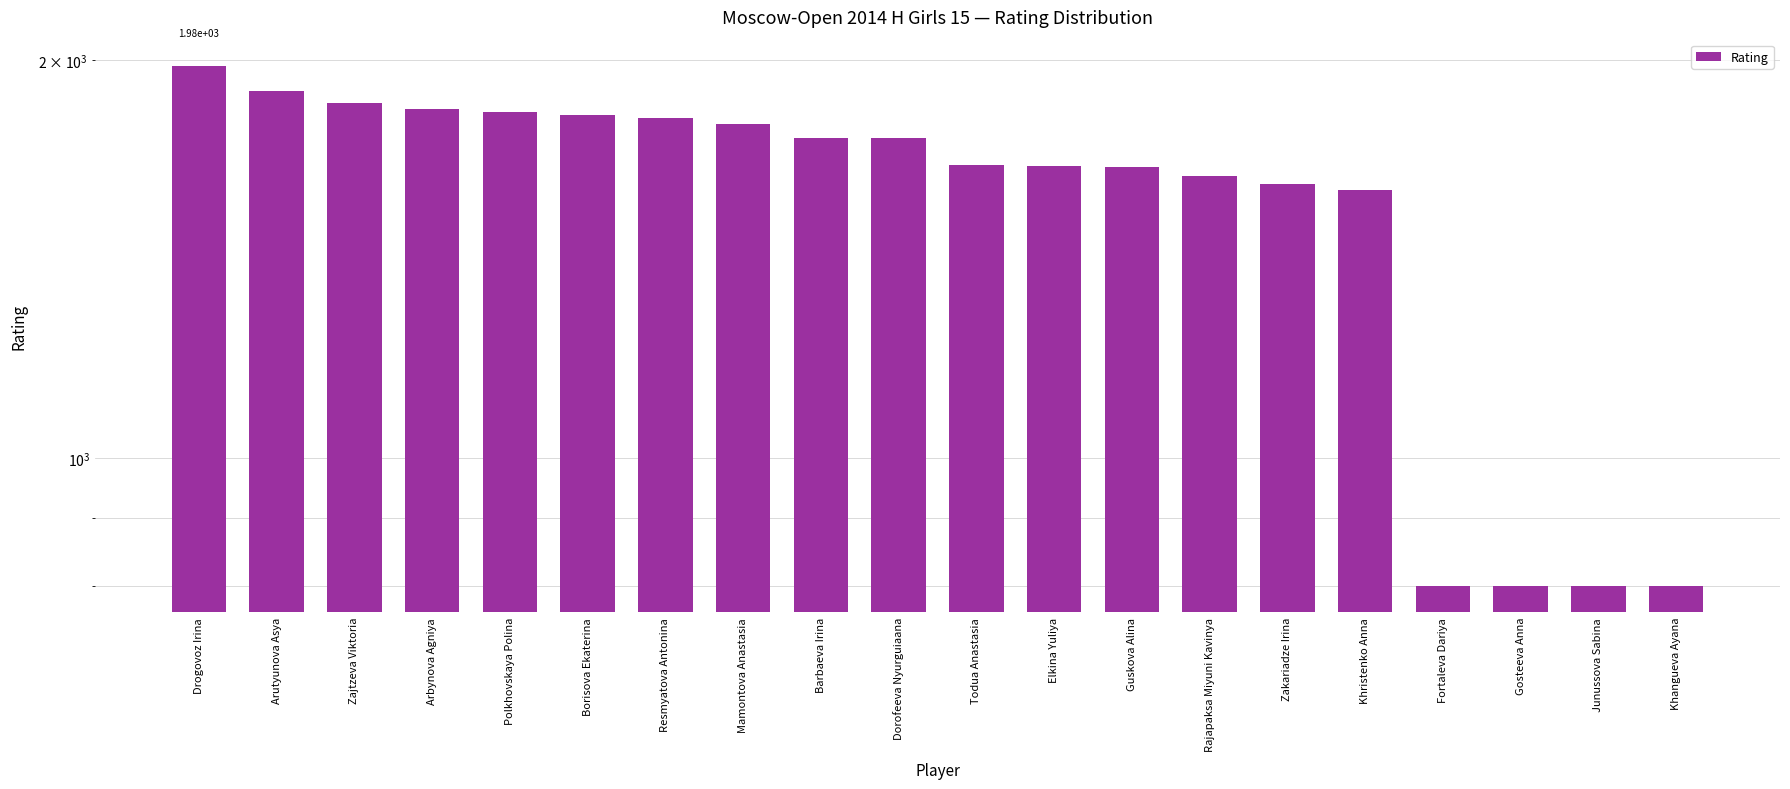

How many bars are there in total?

20